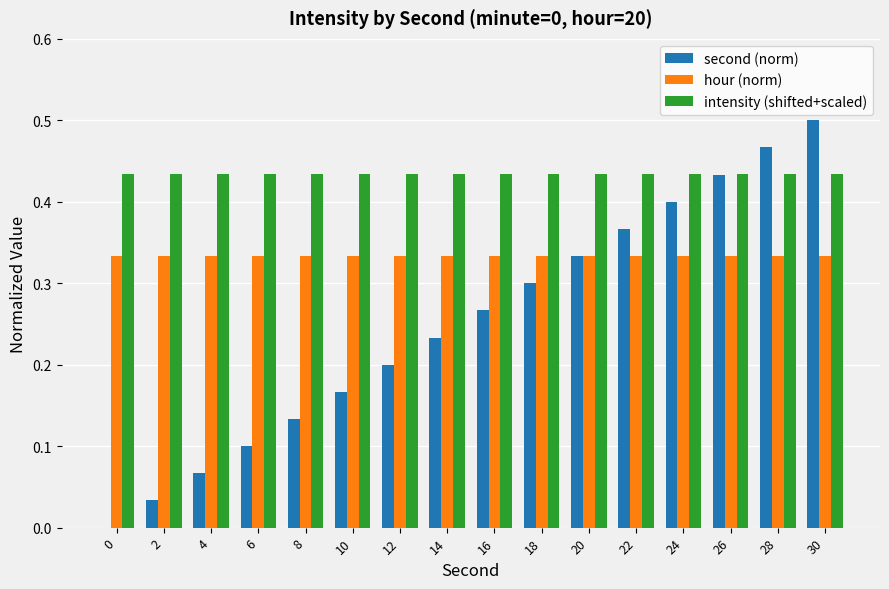

Which category has the highest value in the second (norm) series?

30